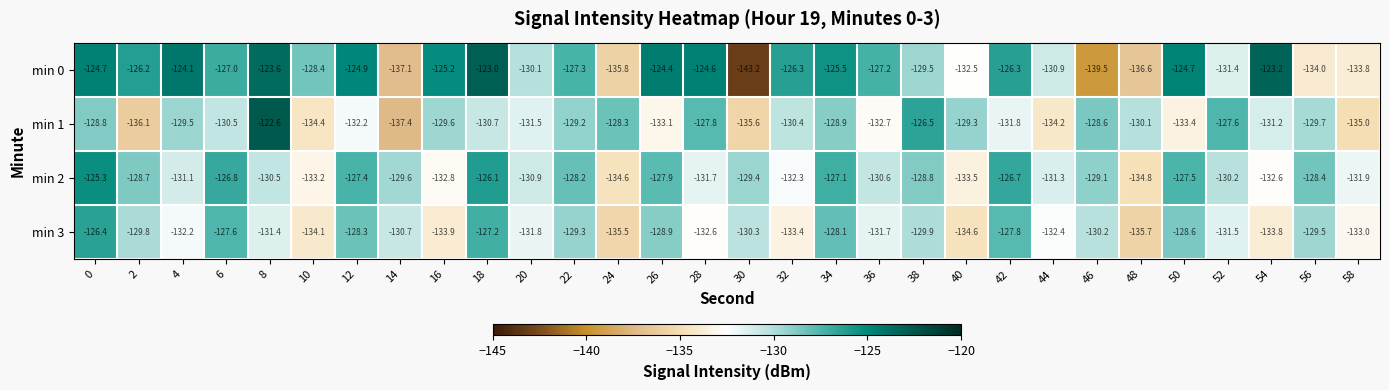

What is the approximate value of min 2 at 54?

-132.6